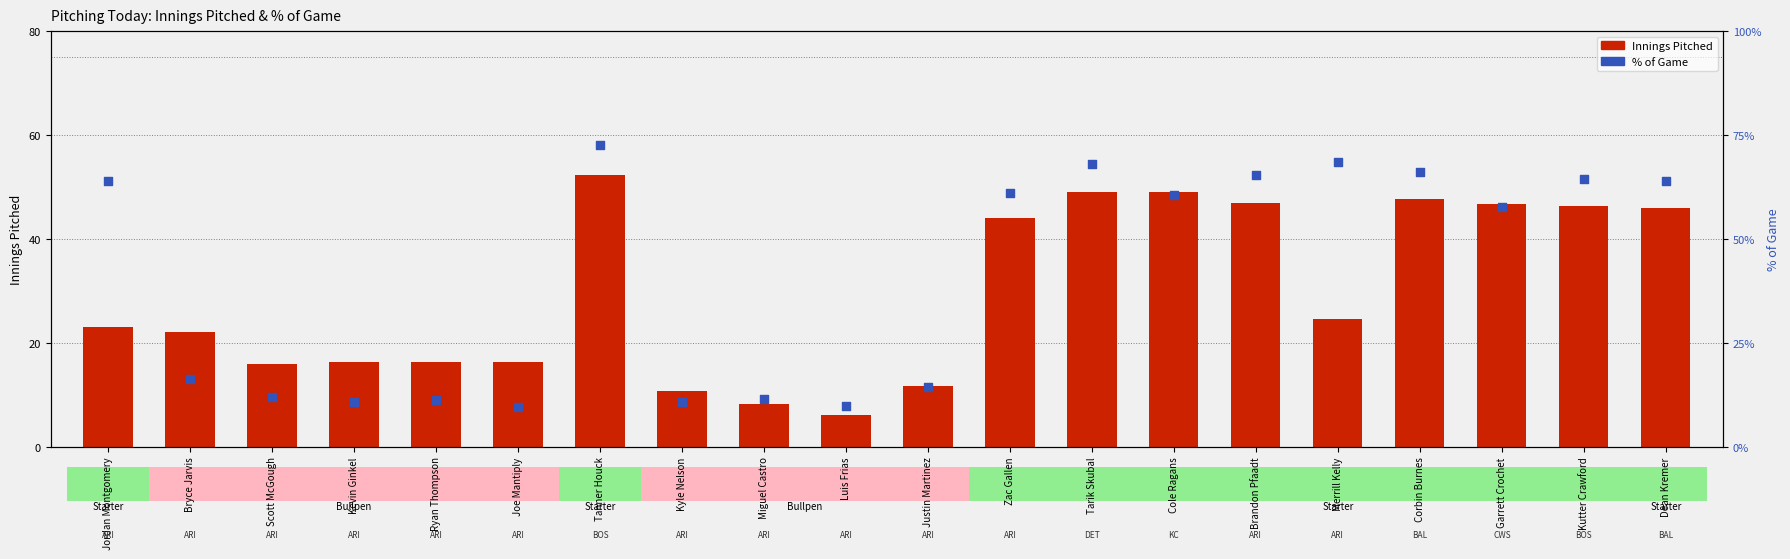

Which series contains the lowest Y value?

Innings Pitched